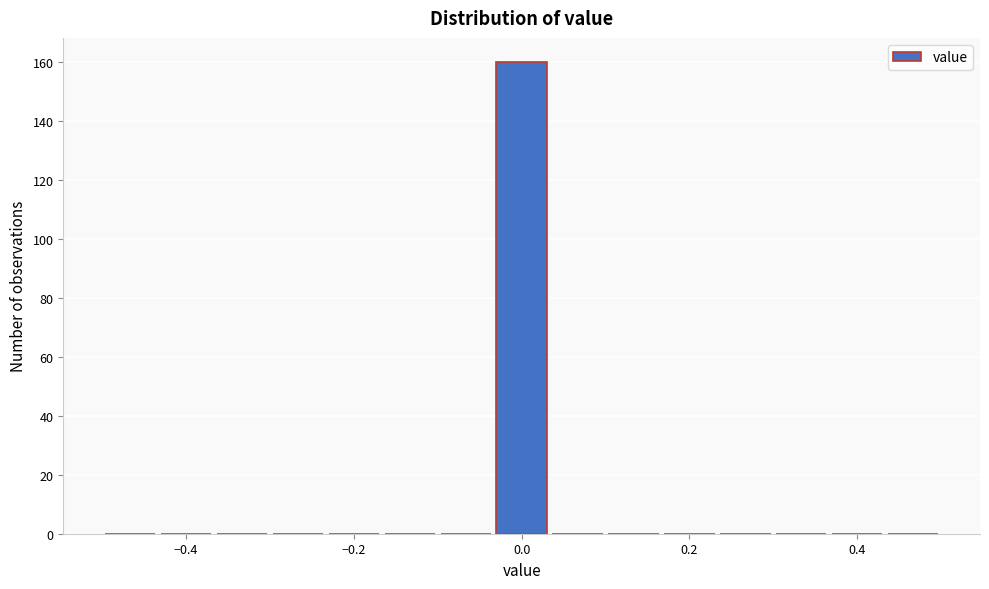

Read against the x-axis, roughly where is the centre of the tallest bar?

0.00